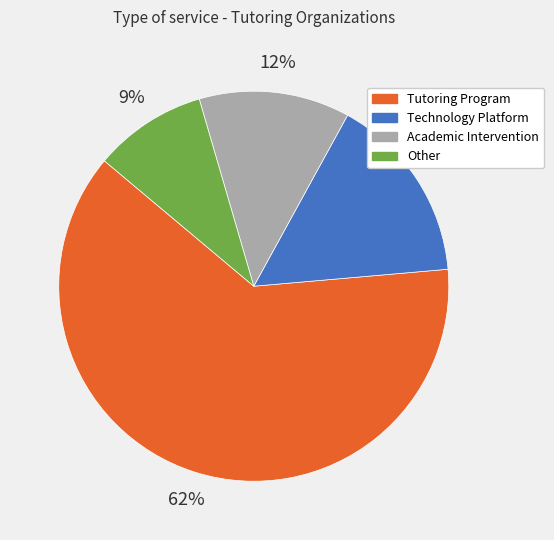

What is the smallest slice in the pie chart?

Other